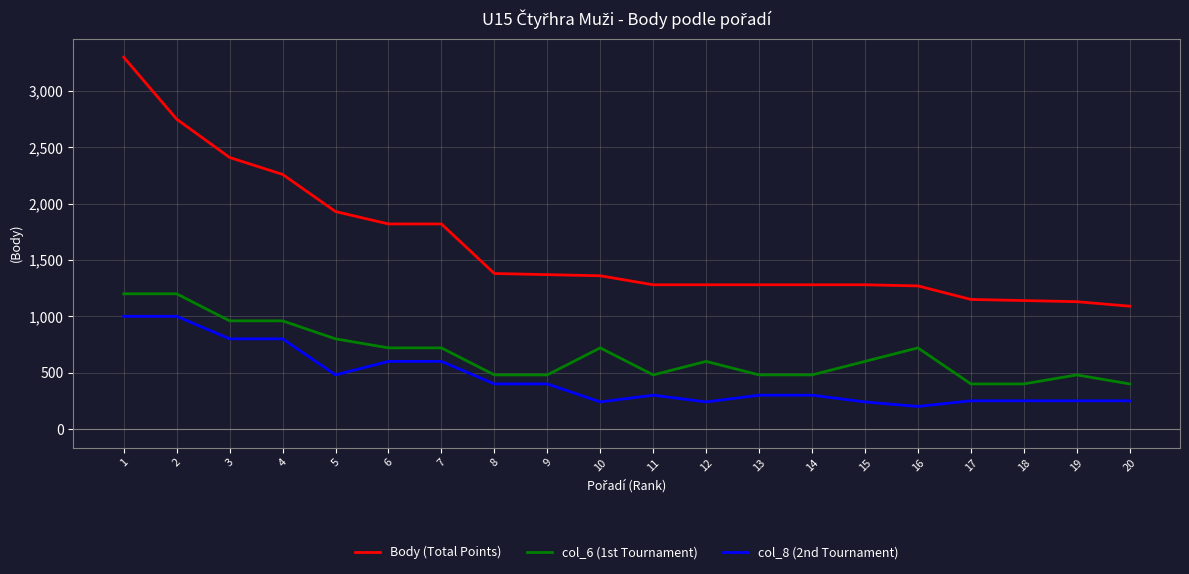

What is the sum of all Body (Total Points) values?

32580